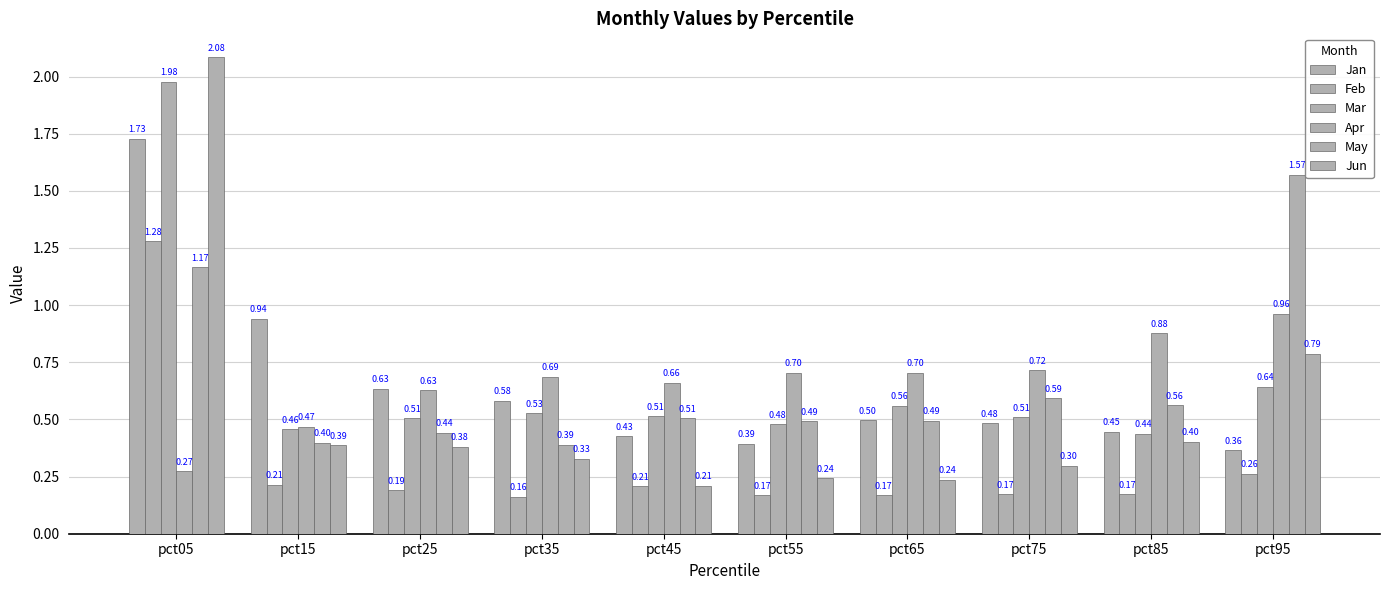

What is the difference between the second highest and second lowest values in the Feb series?

0.1